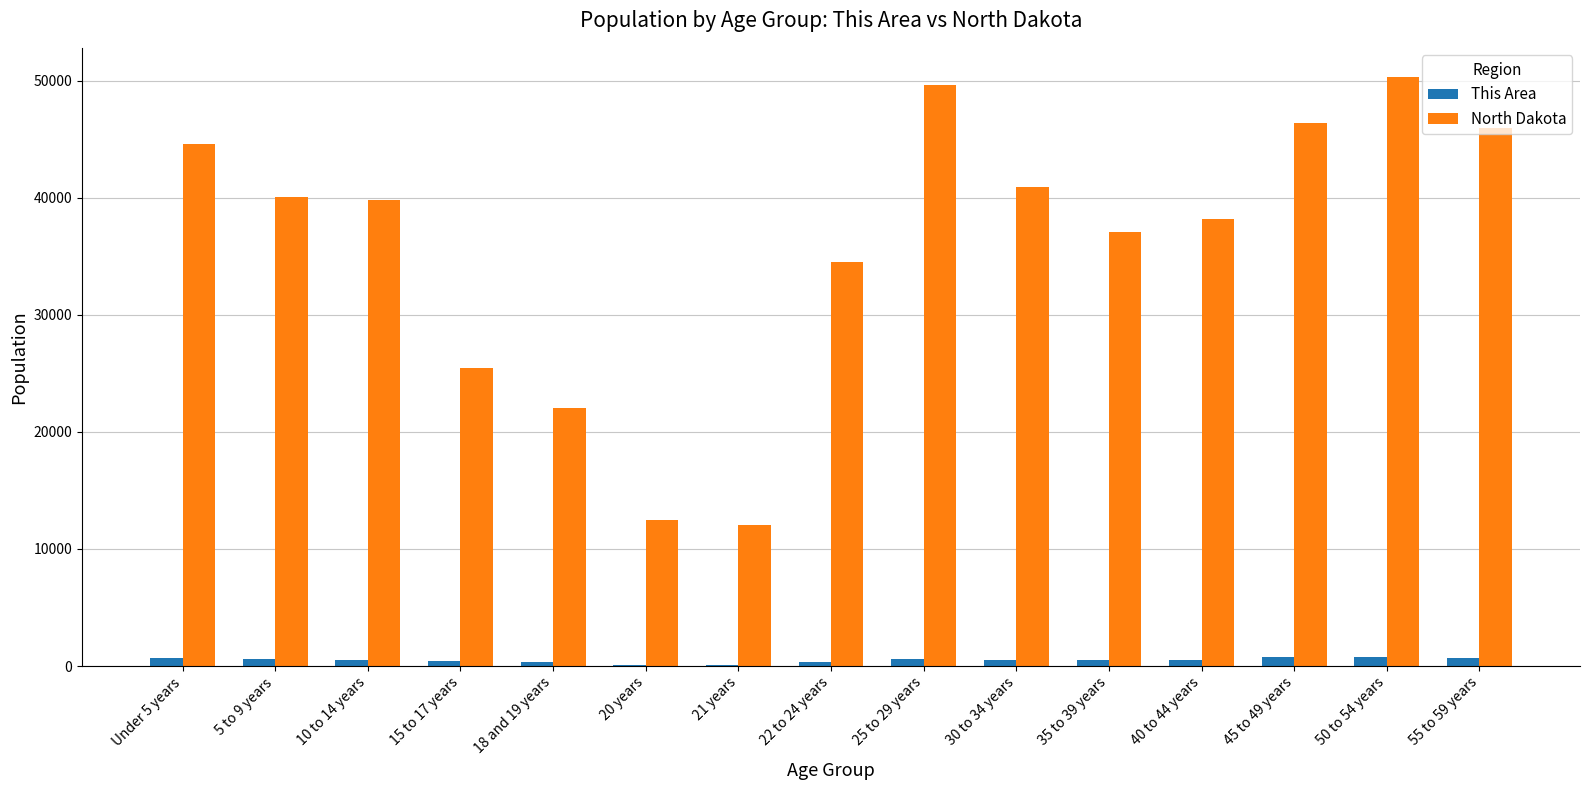

Which series has the largest total across all categories?

North Dakota